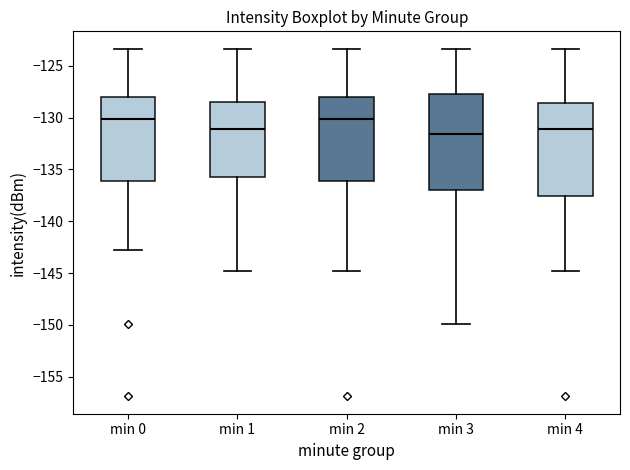

Reading left to right, transcribe this box plot: for each box, give where its median line is, the range the box spans, and where its two whiskers end, as read against the y-axis. The values are not printed on the chart, so give them approximately, as read against the axis.

min 0: median -130.0, box -136.0 to -128.0, whiskers -143.0 to -123.5
min 1: median -131.0, box -135.5 to -128.5, whiskers -145.0 to -123.5
min 2: median -130.0, box -136.0 to -128.0, whiskers -145.0 to -123.5
min 3: median -131.5, box -137.0 to -127.5, whiskers -150.0 to -123.5
min 4: median -131.0, box -137.5 to -128.5, whiskers -145.0 to -123.5